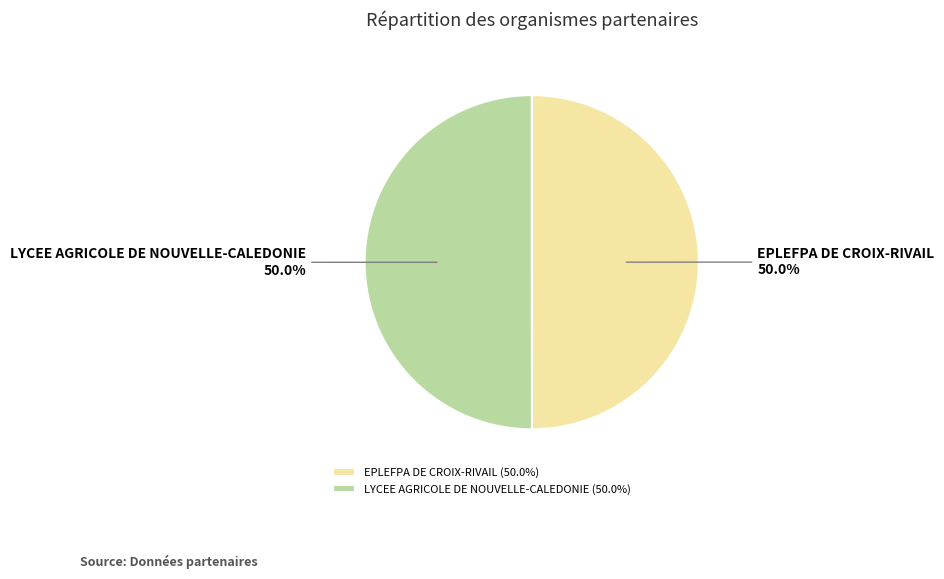

Is it true that LYCEE AGRICOLE DE NOUVELLE-CALEDONIE is 41% of the pie?

False